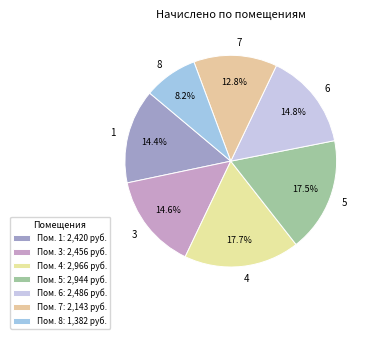

Is 5 the majority of the pie?

No